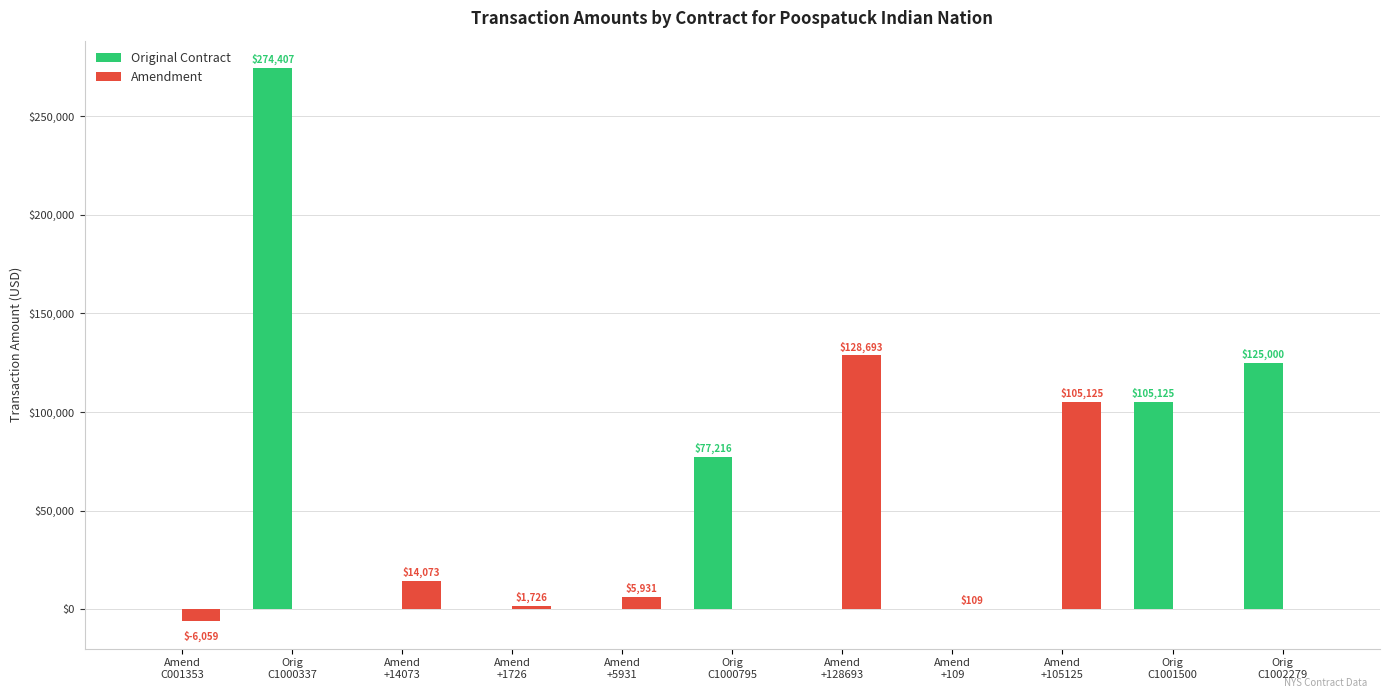

How many data points does each series have?

11